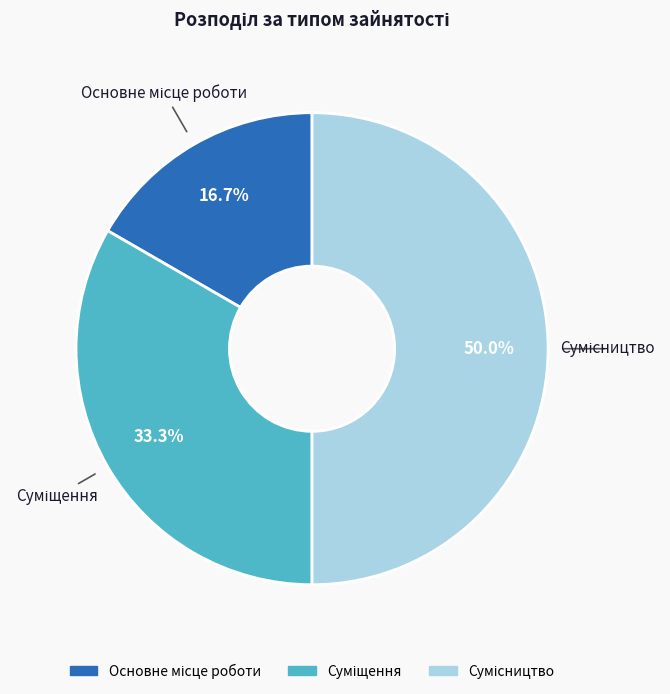

What percentage is the Суміщення slice, to the nearest percent?

33%